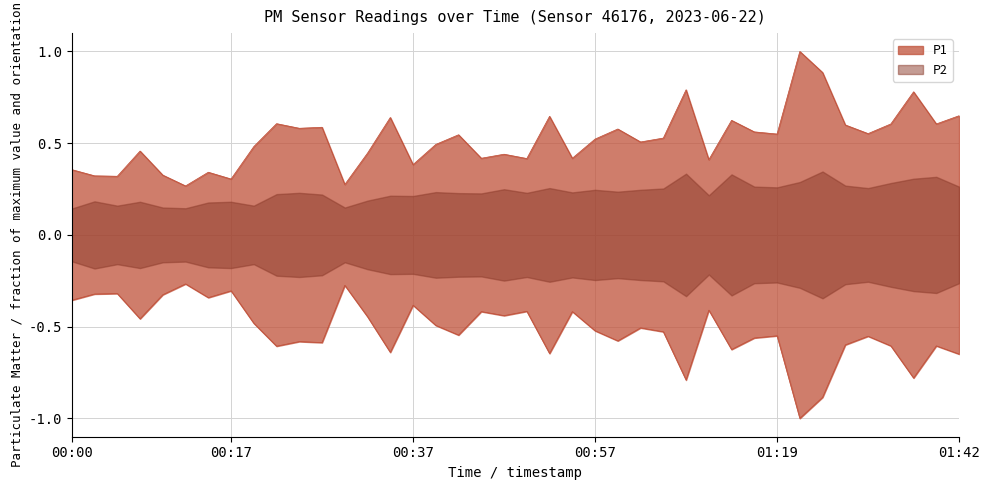

What is the value of the 18th point from the left?

0.5